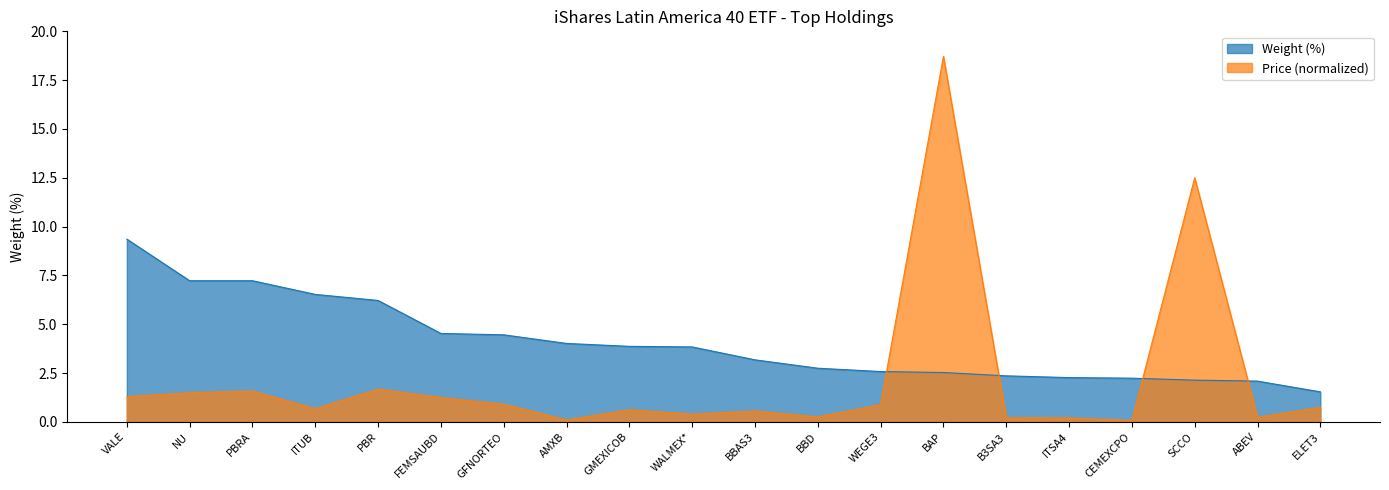

How many interior local peaks does the Price (norm) line series have?

6